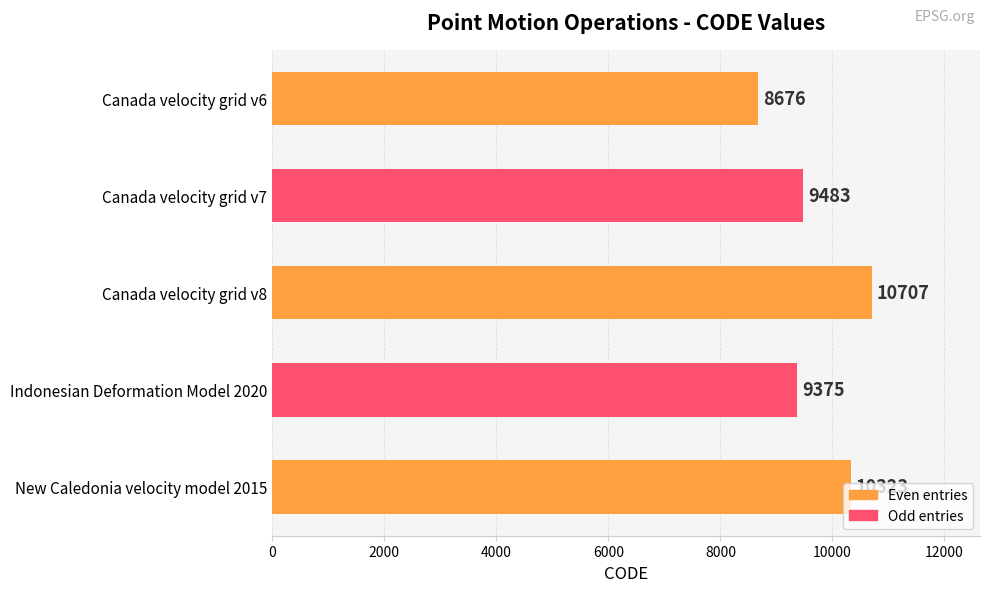

What is the difference between the second highest and second lowest values?

948